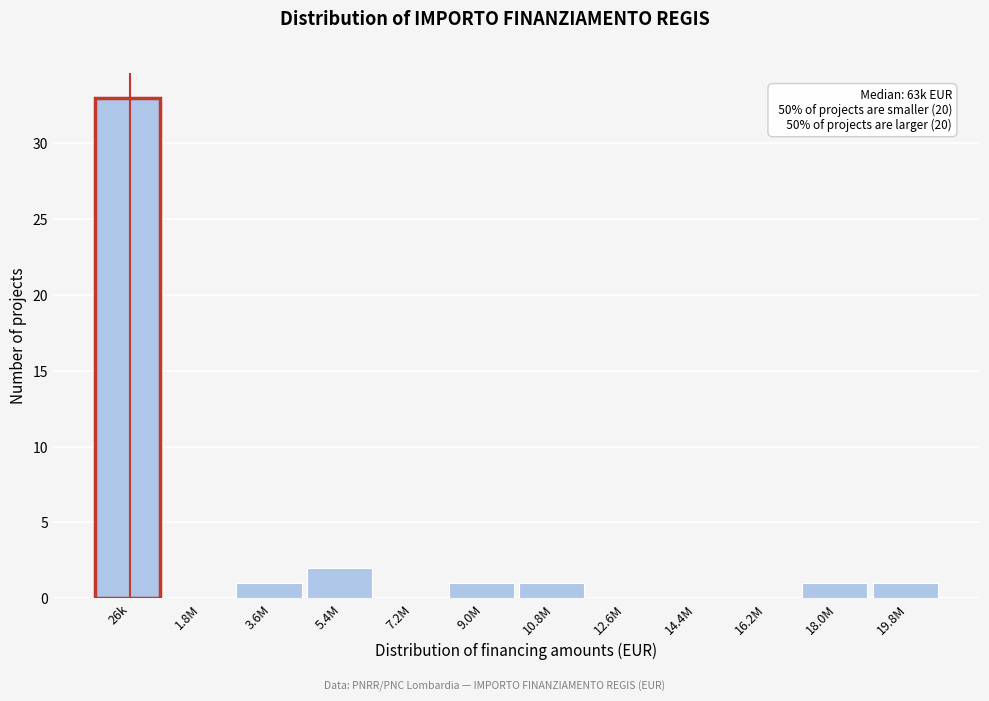

Reading left to right, extract all data points from this chart.

26k=33	1.8M=0	3.6M=1	5.4M=2	7.2M=0	9.0M=1	10.8M=1	12.6M=0	14.4M=0	16.2M=0	18.0M=1	19.8M=1